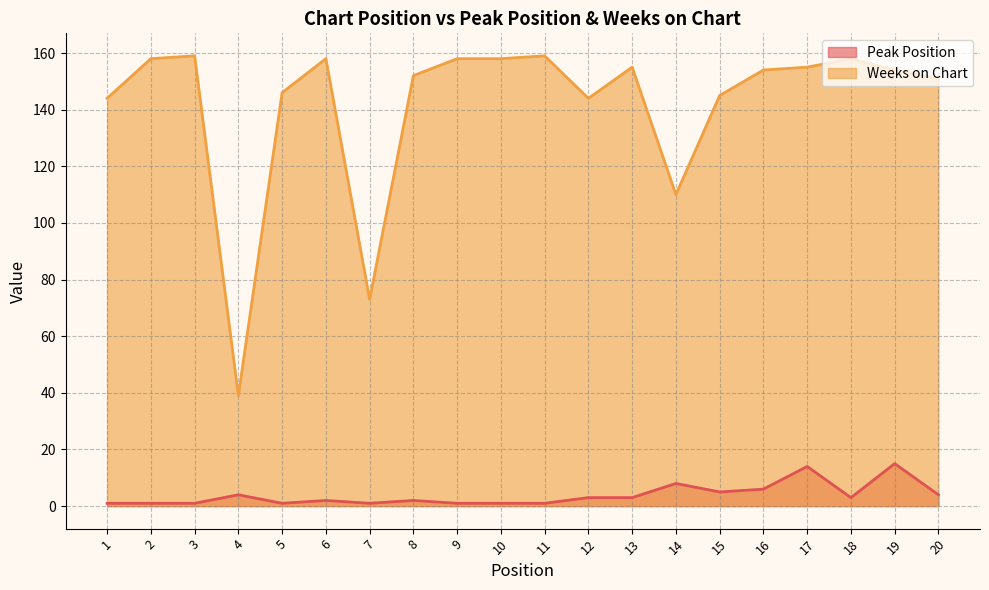

At which label is Peak Position closest to 8?

14